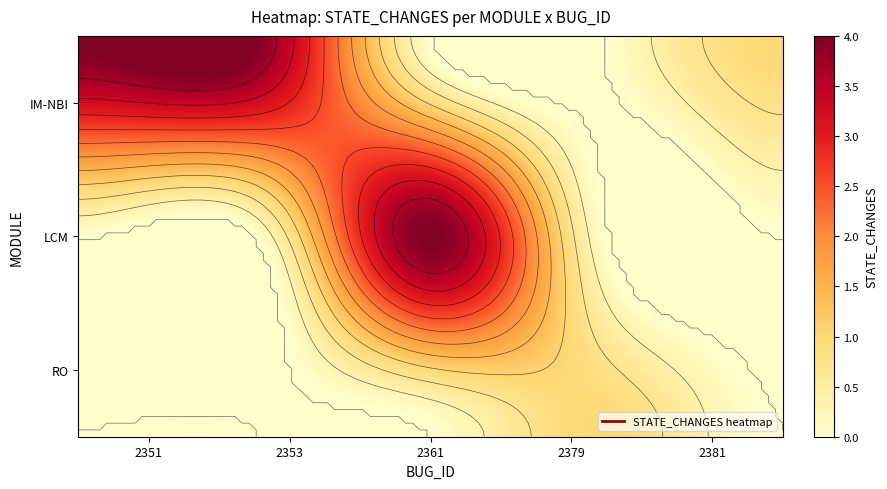

Is it true that the value at LCM_2361 is 2?

False